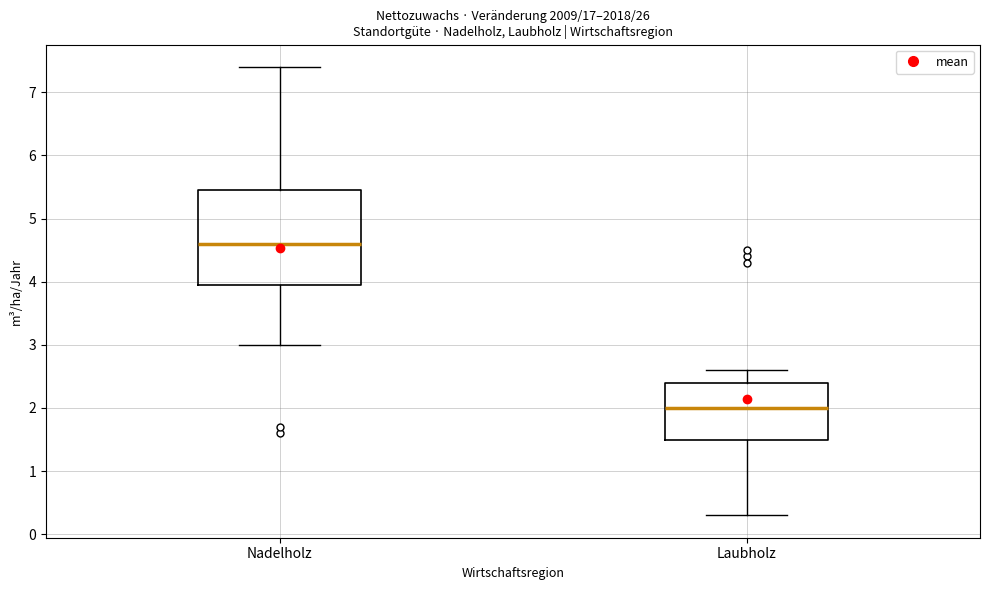

Where is the lower edge of the box for Laubholz on the y-axis? The values are not printed on the chart, so give them approximately, as read against the axis.

1.5